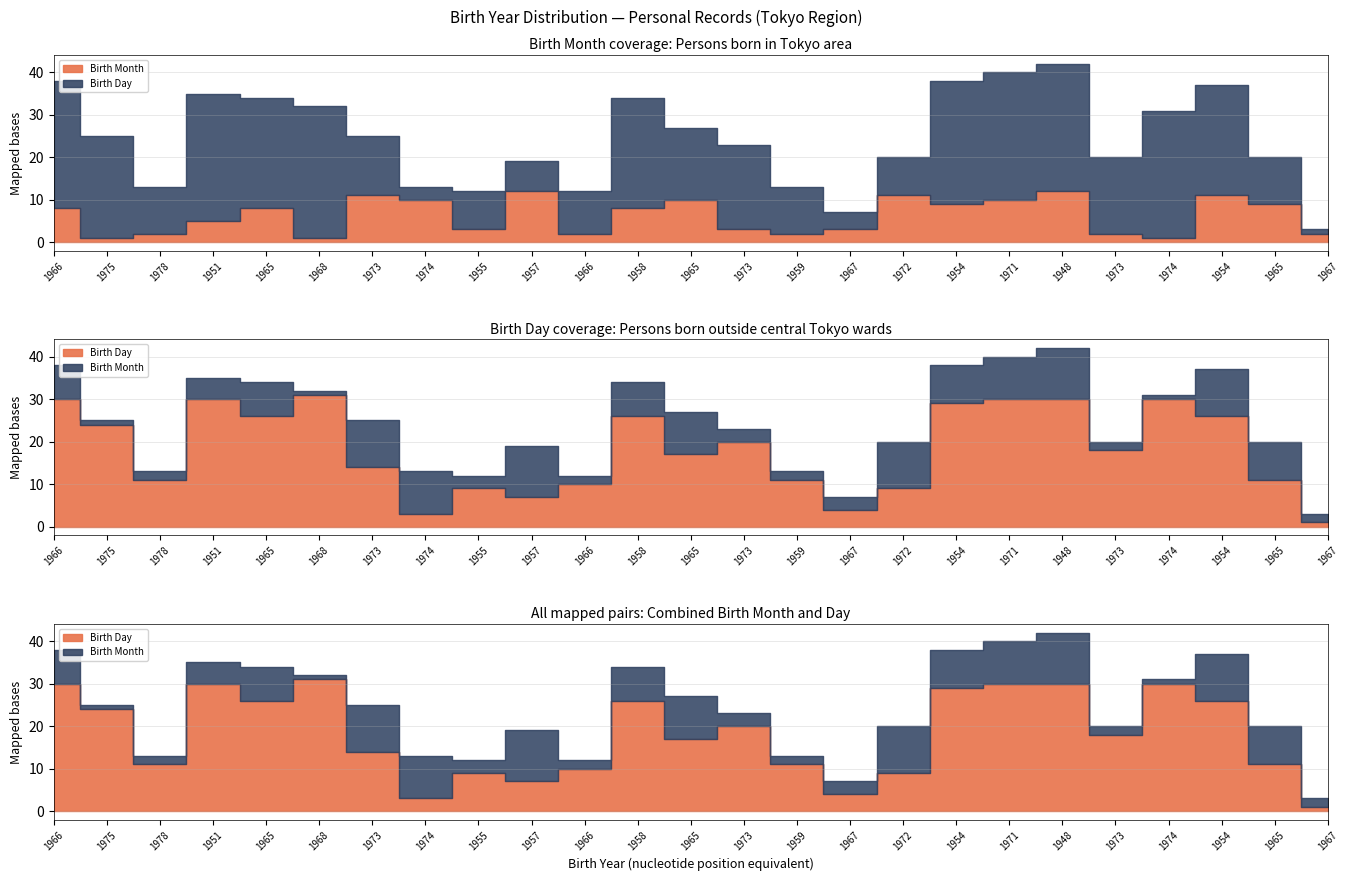

What is the average value of the Birth Day series?

18